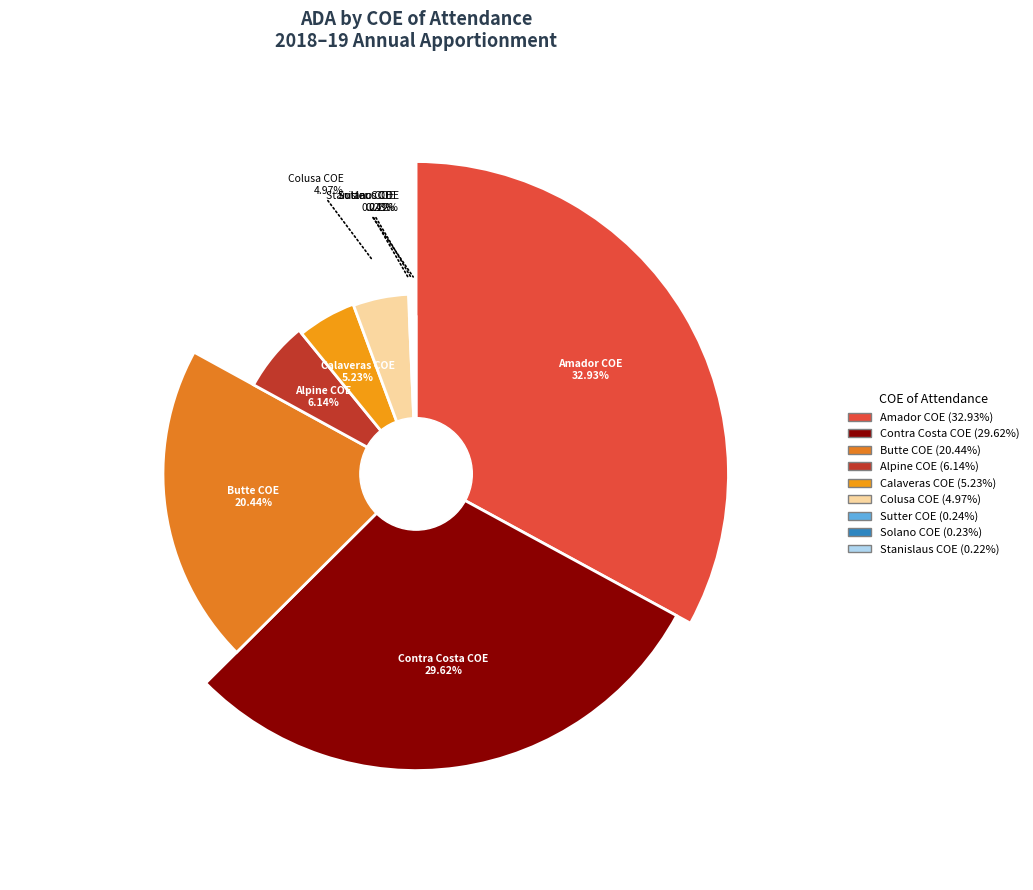

Is the sum of Sutter Co. Office of Education and Alpine Co. Office of Education greater than half?

No